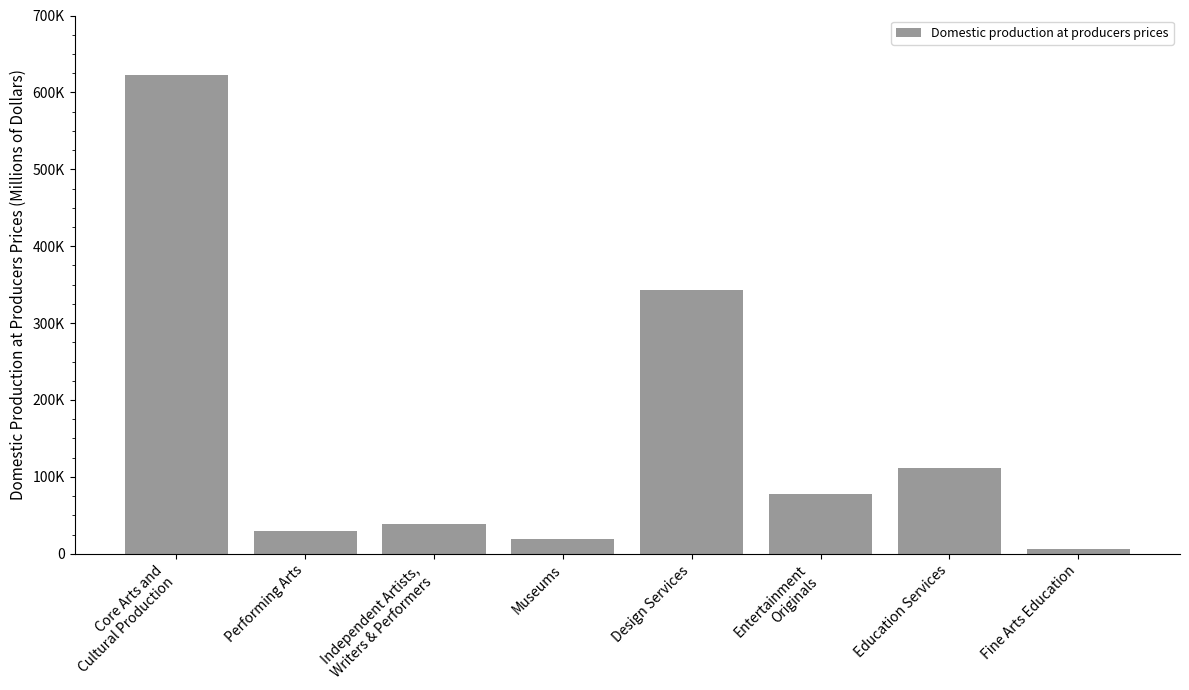

What is the label of the 3rd bar from the right?

Entertainment
Originals